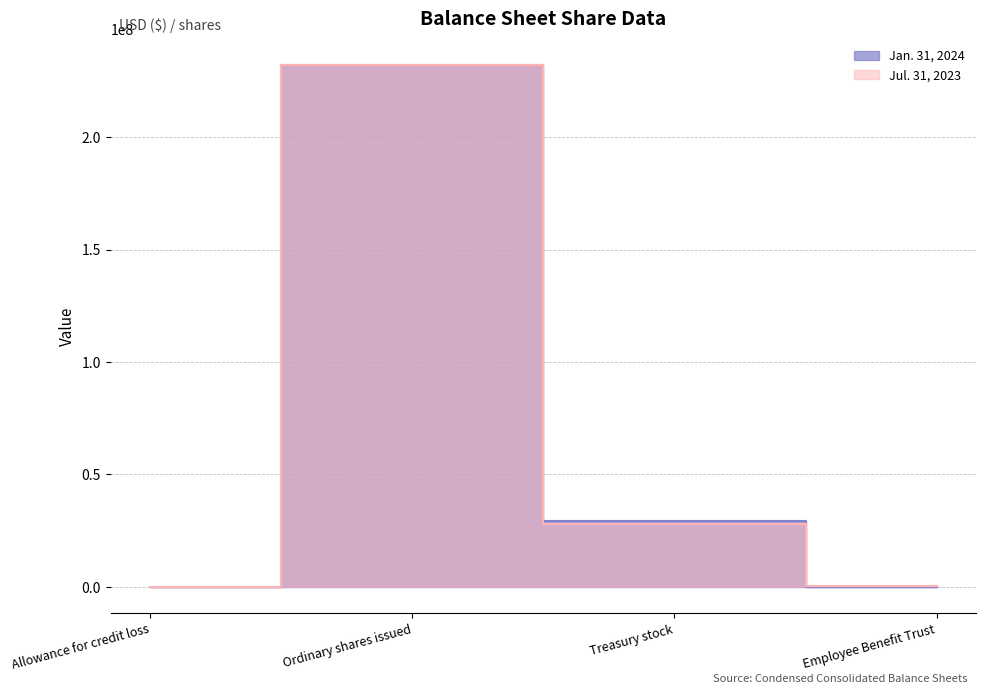

True or false: Jul. 31, 2023 and Jan. 31, 2024 intersect in this chart.

True